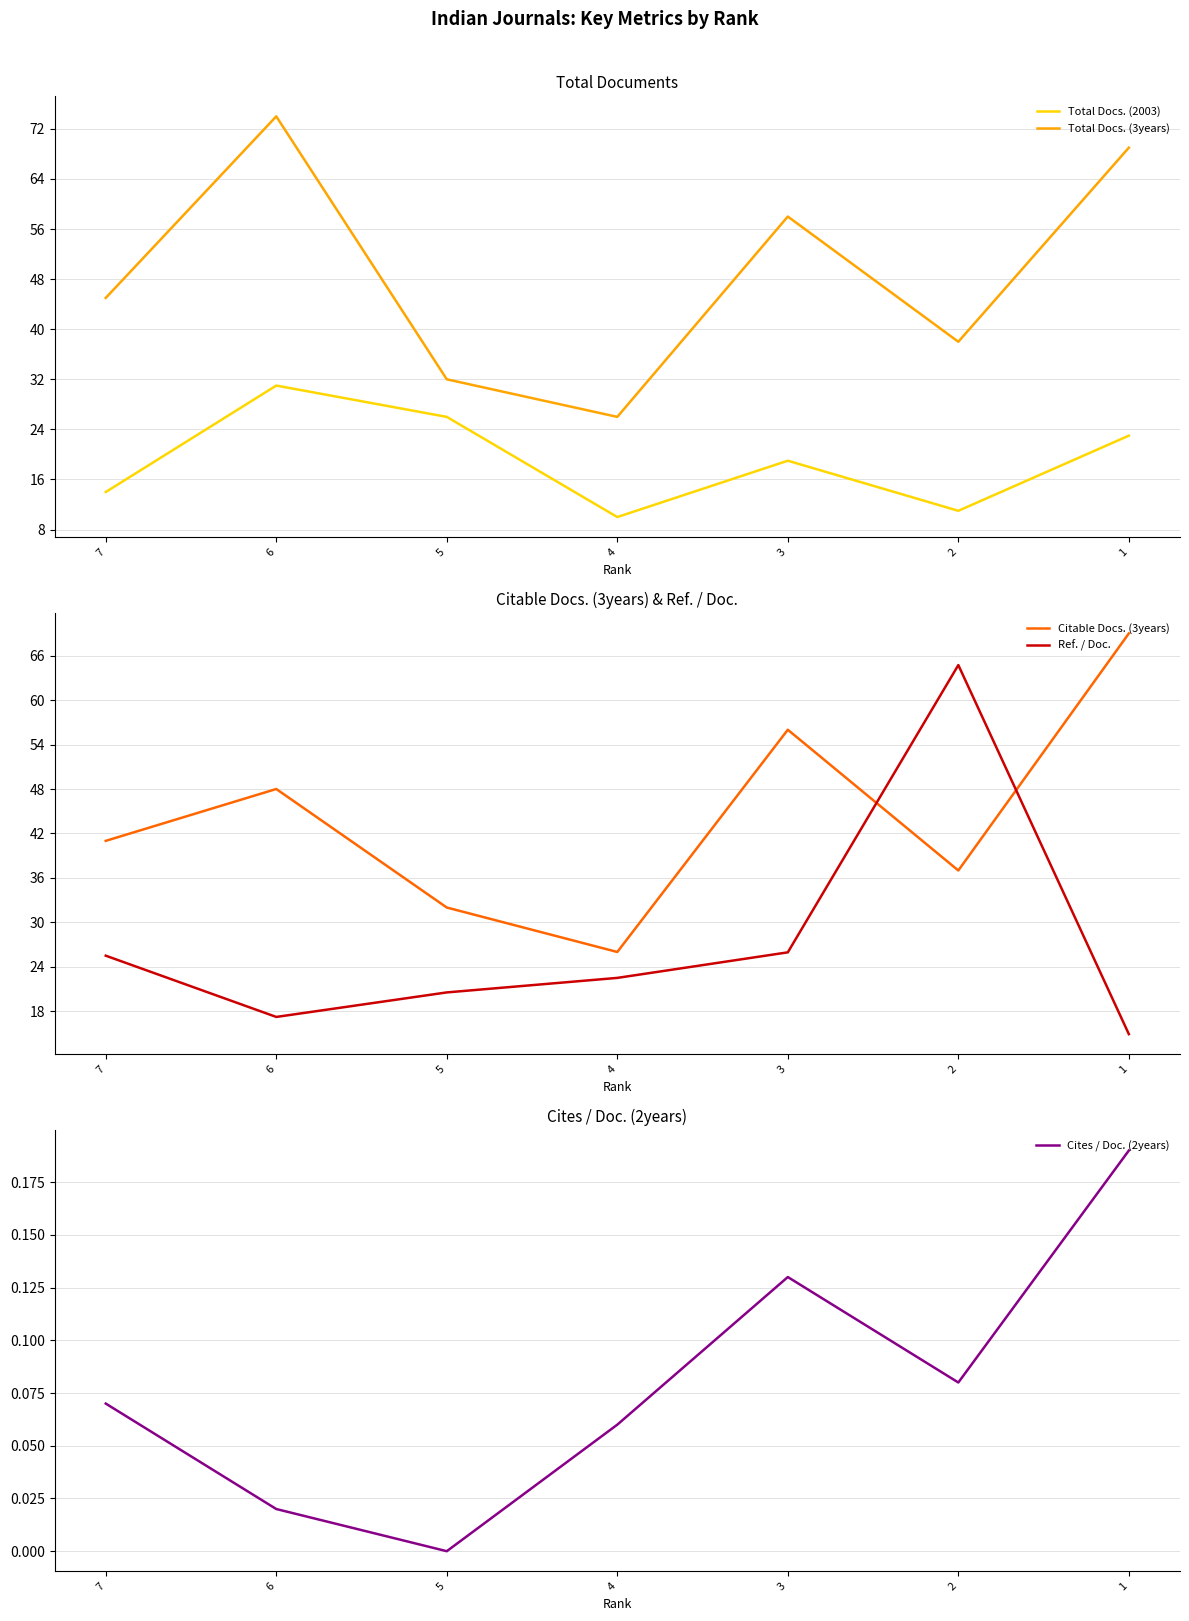

True or false: Total Docs. (3years) and Total Docs. (2003) cross at least once.

False